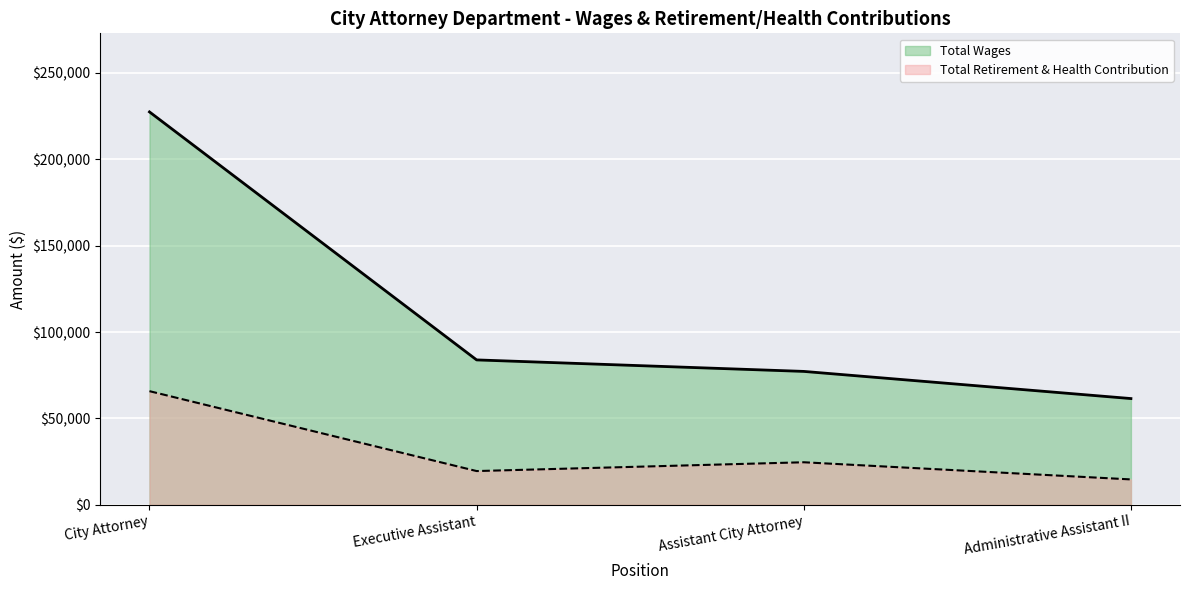

At how many categories does at least one series exceed 34041?

4